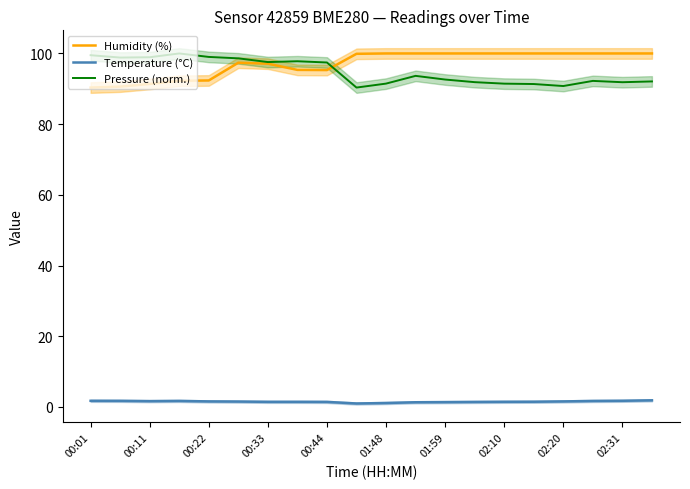

True or false: Humidity (%) and Temperature (°C) cross at least once.

False